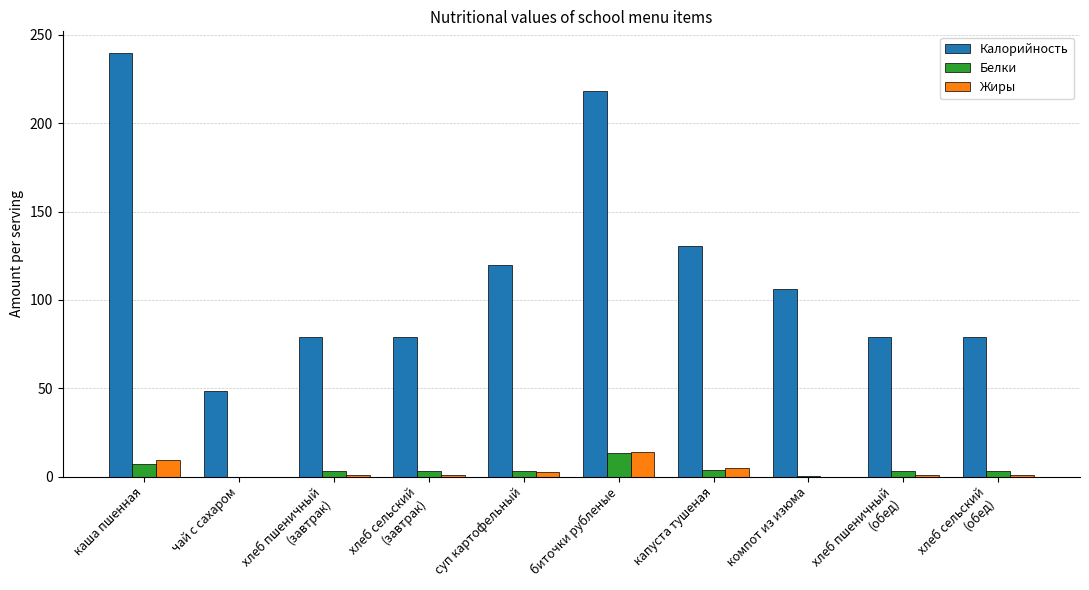

Which label corresponds to the largest value in the chart?

каша пшенная